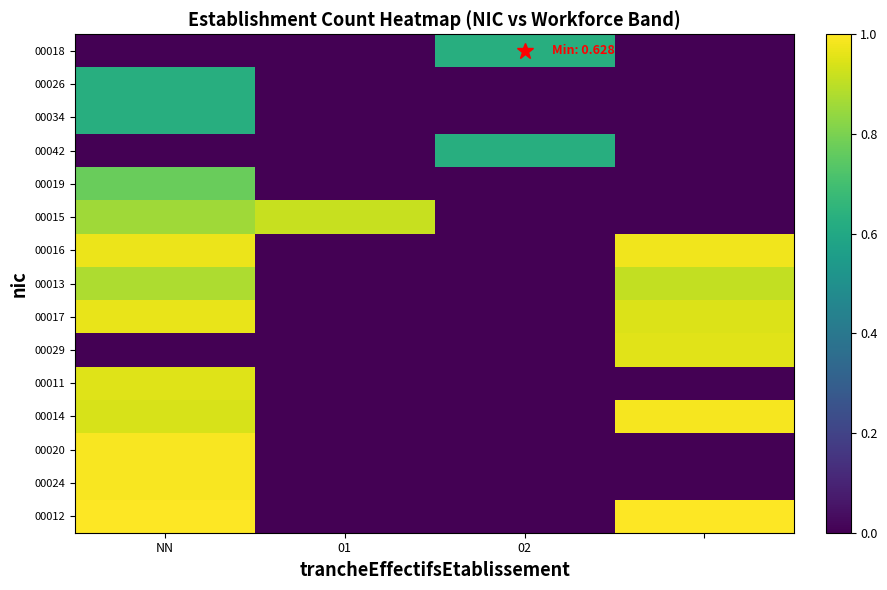

Which series has the largest total across all categories?

00012